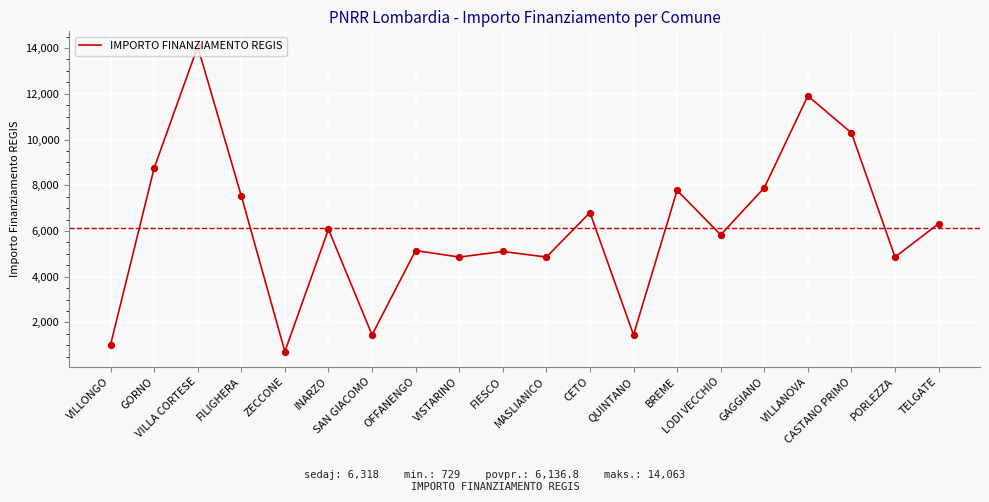

What is the change in value from VISTARINO to LODI VECCHIO?

+971